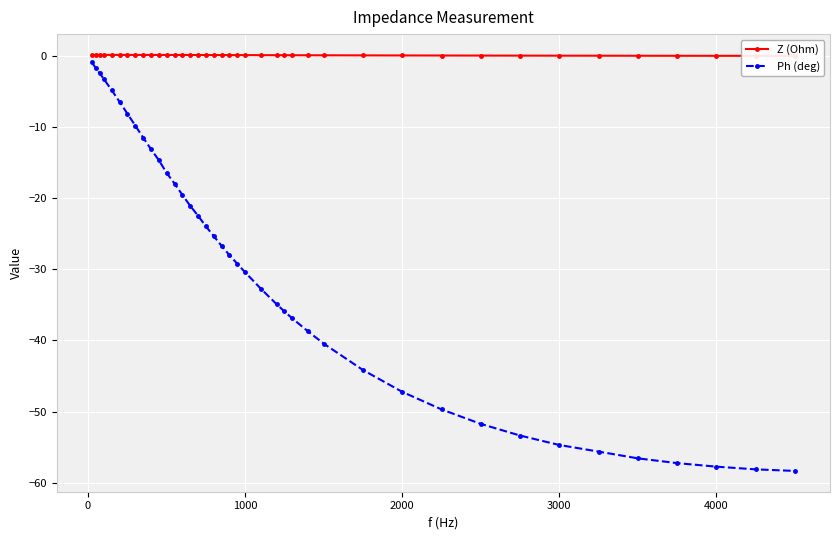

What is the value of the Ph (deg) point at the 33rd from the left?

-53.4